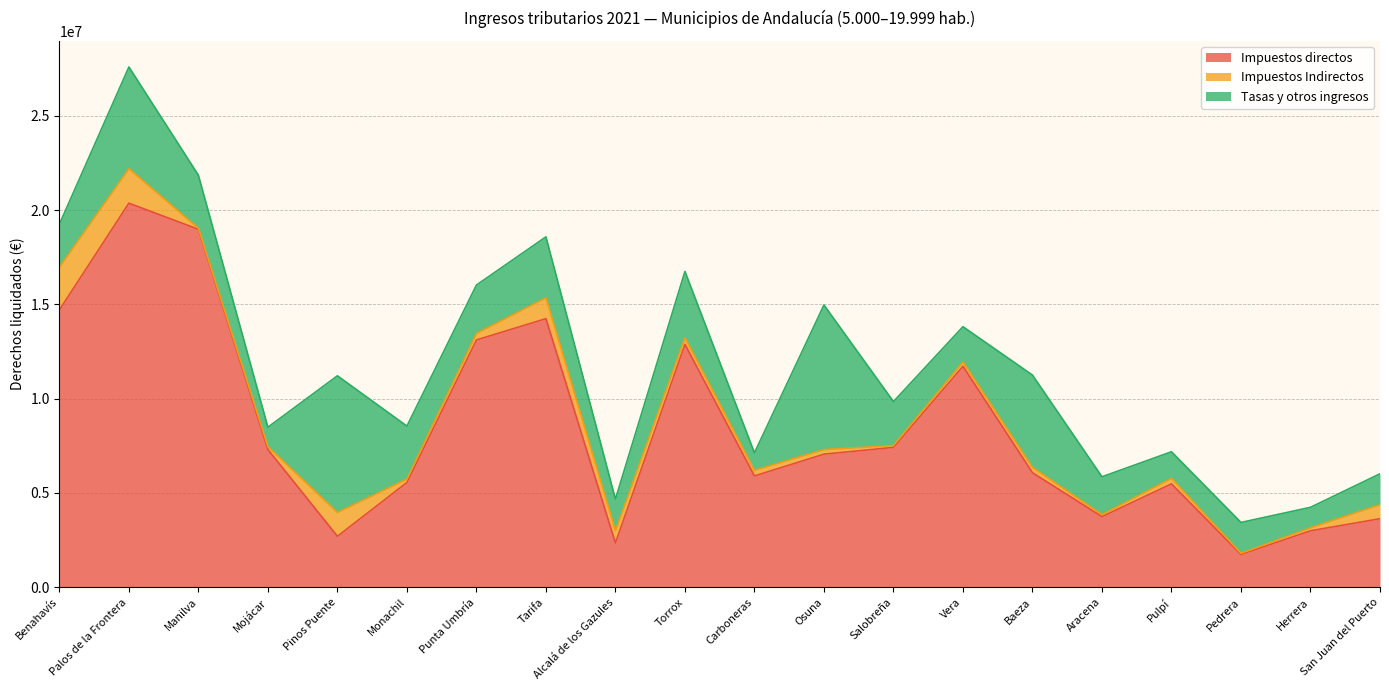

What is the difference between the highest and lowest values at Carboneras?

5604519.2